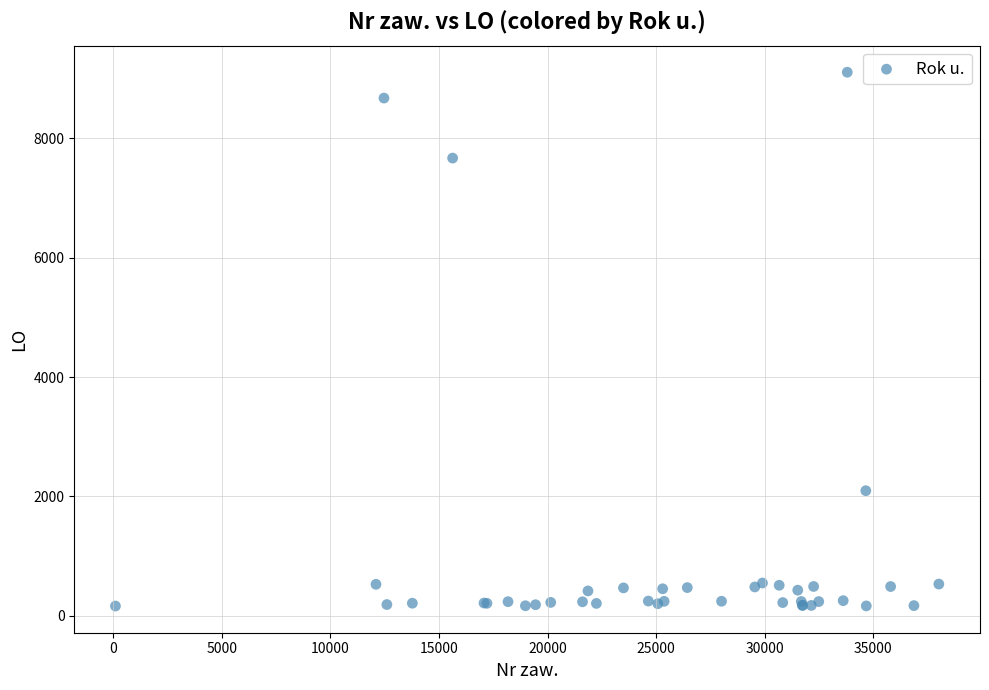

What Y value in the scatter plot is closest to 4636?

2096